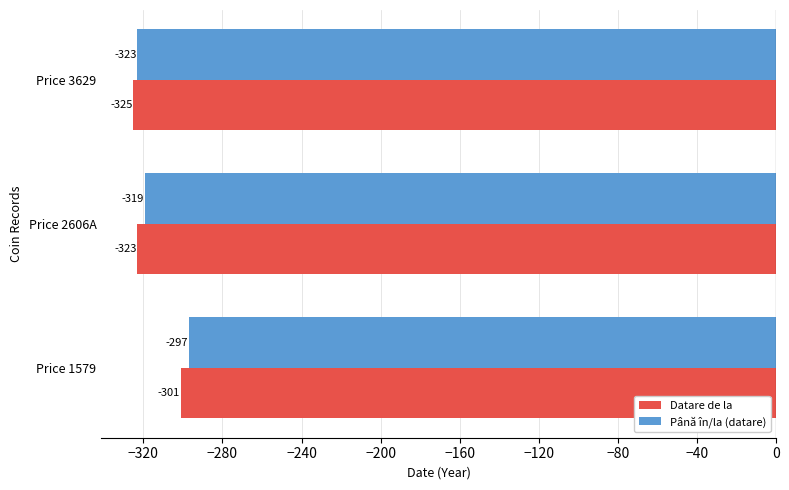

What is the sum of all Datare de la values?

-949